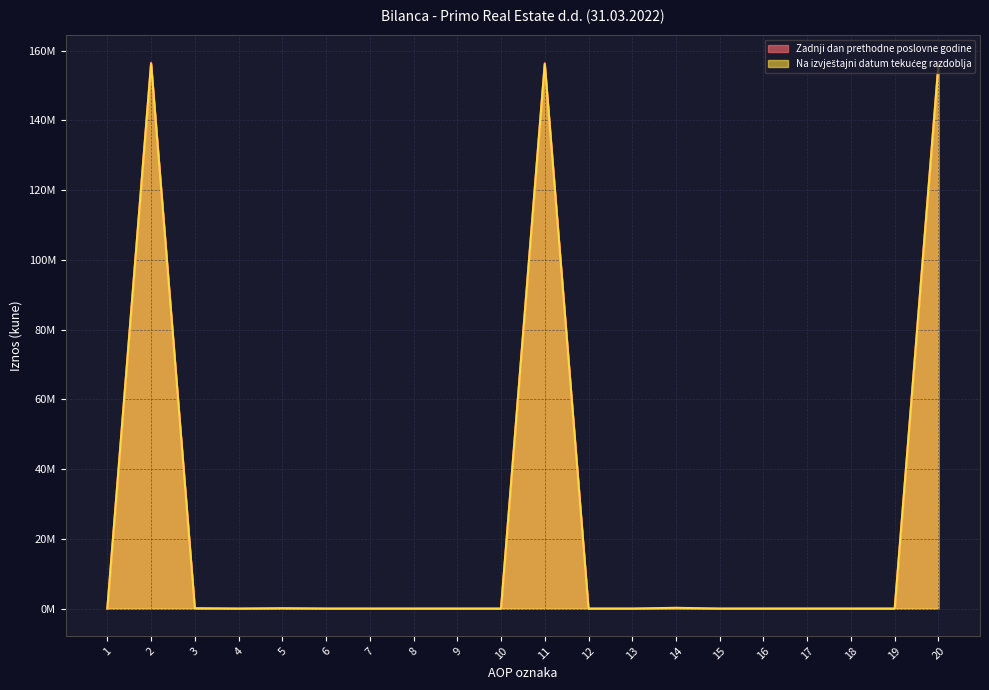

What is the difference between the Na izvještajni datum tekućeg razdoblja values at 11 and 7?

156174814